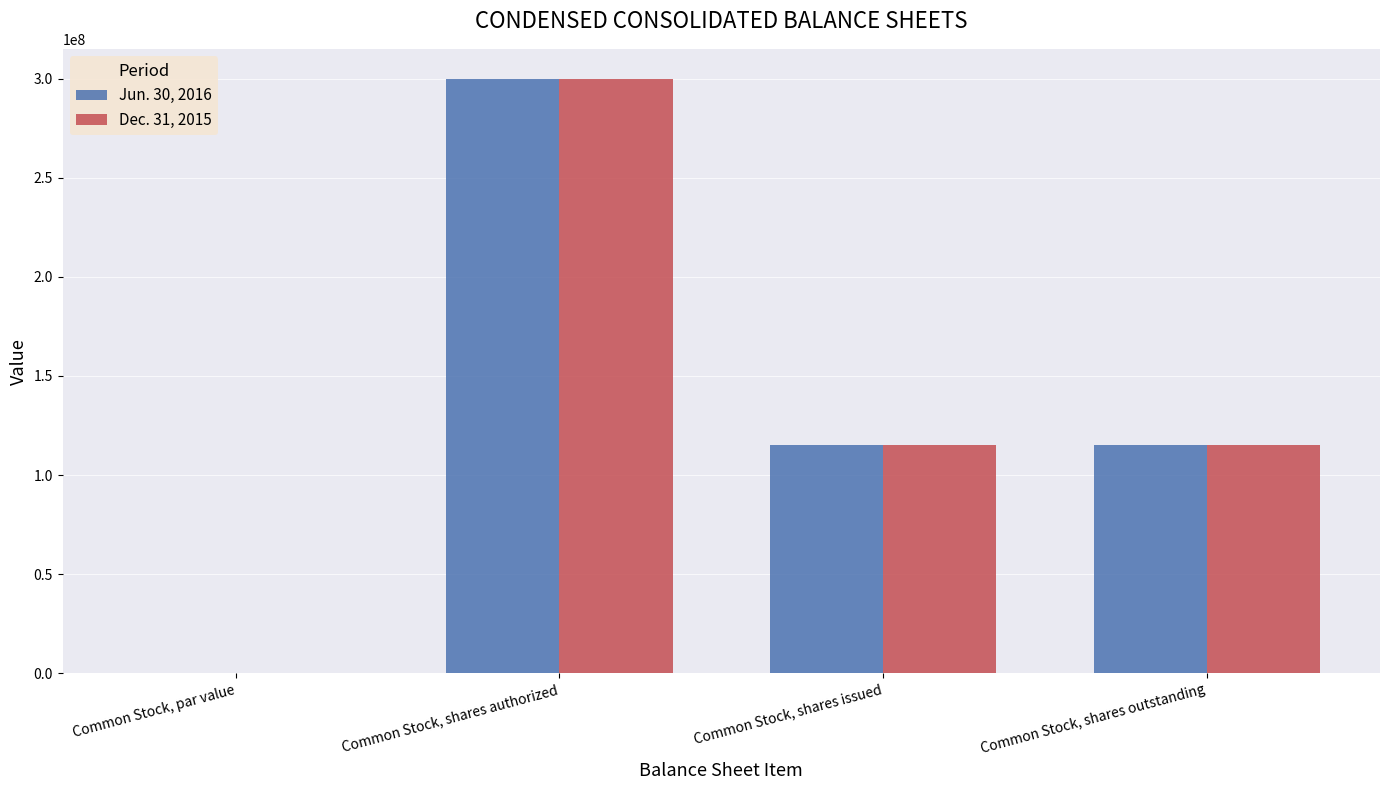

Are the bars grouped side by side (vs. stacked)?

Yes